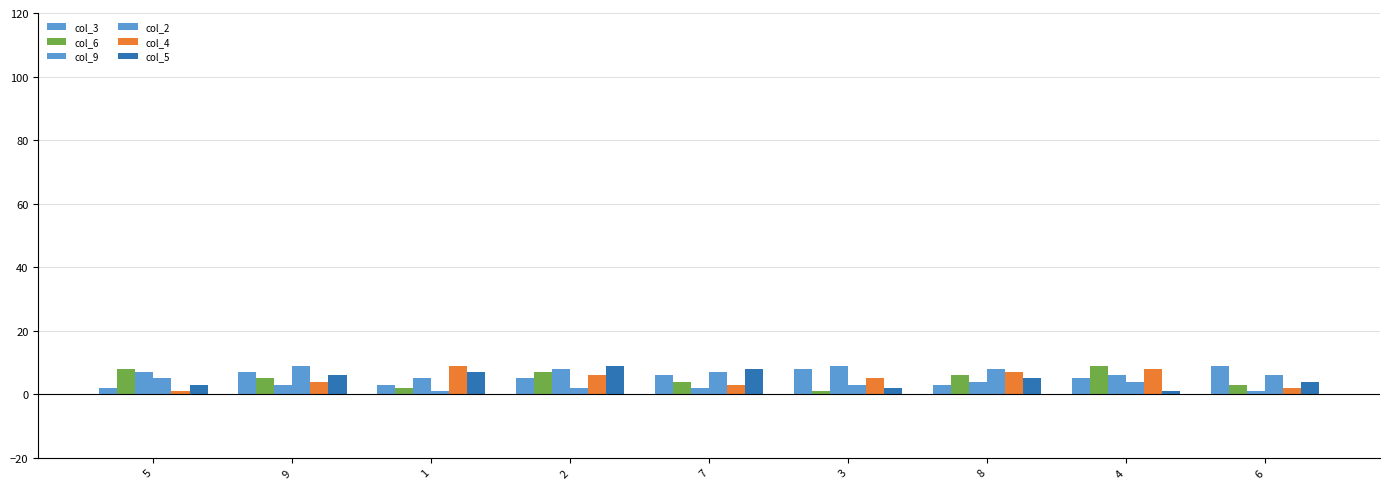

How many bars are there in each group?

6